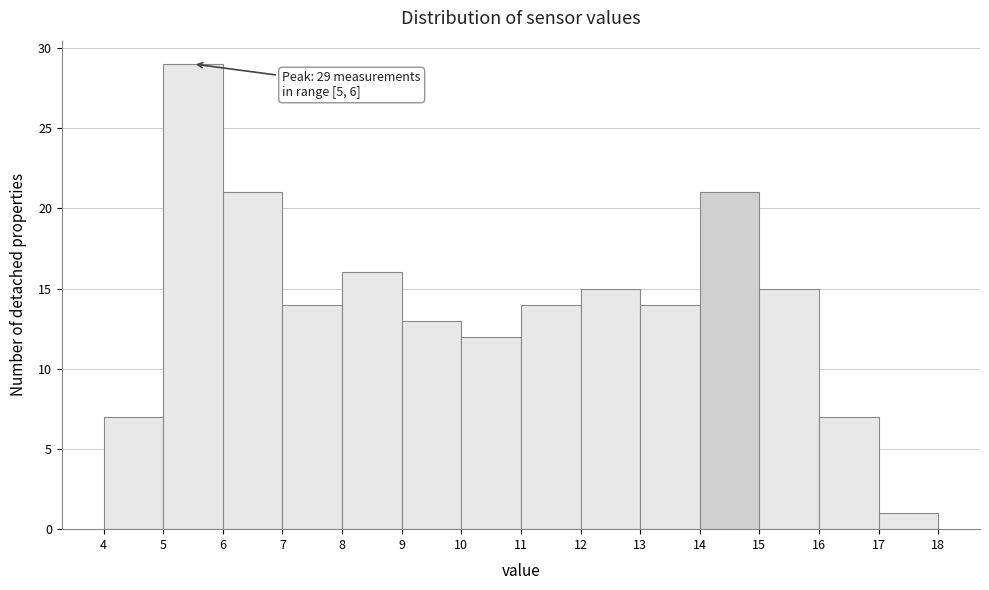

Which range on the x-axis has the tallest bar?

5 to 6